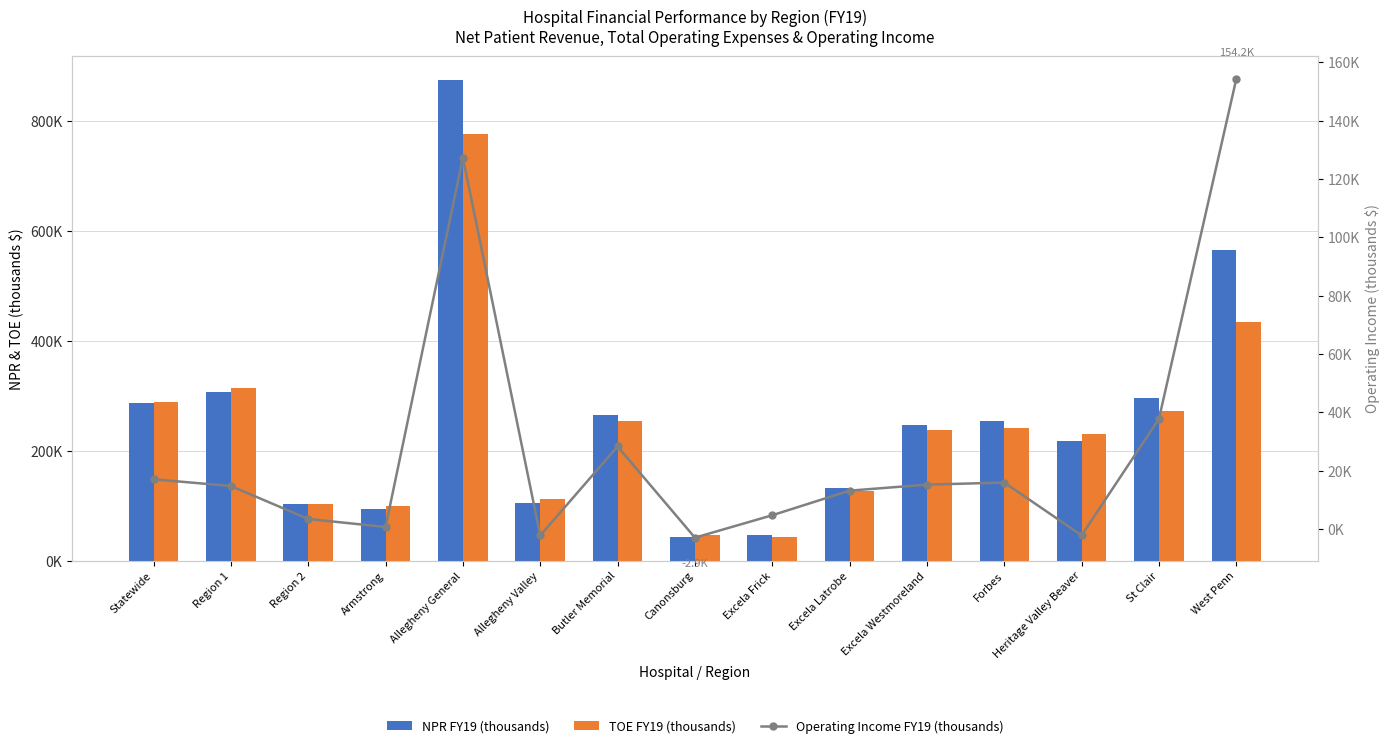

What is the approximate value of Operating Income FY19 (thousands) at Excela Latrobe?

13218.0